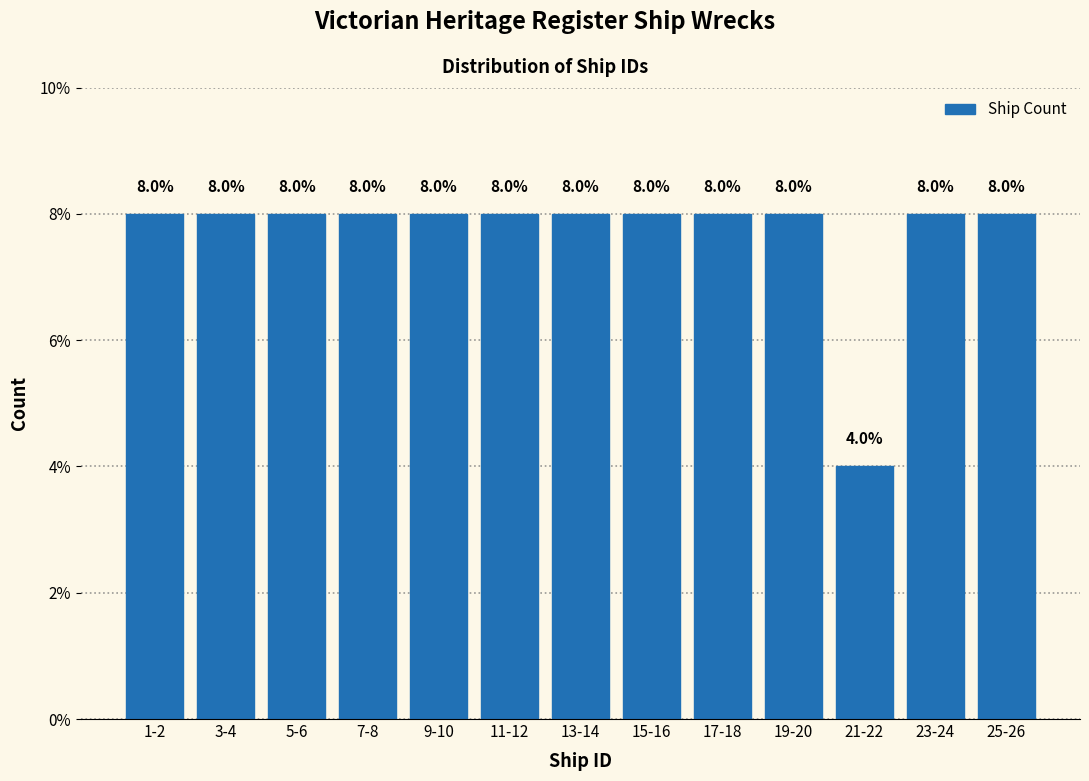

Reading left to right, list all the values displayed in this chart.

8	8	8	8	8	8	8	8	8	8	4	8	8